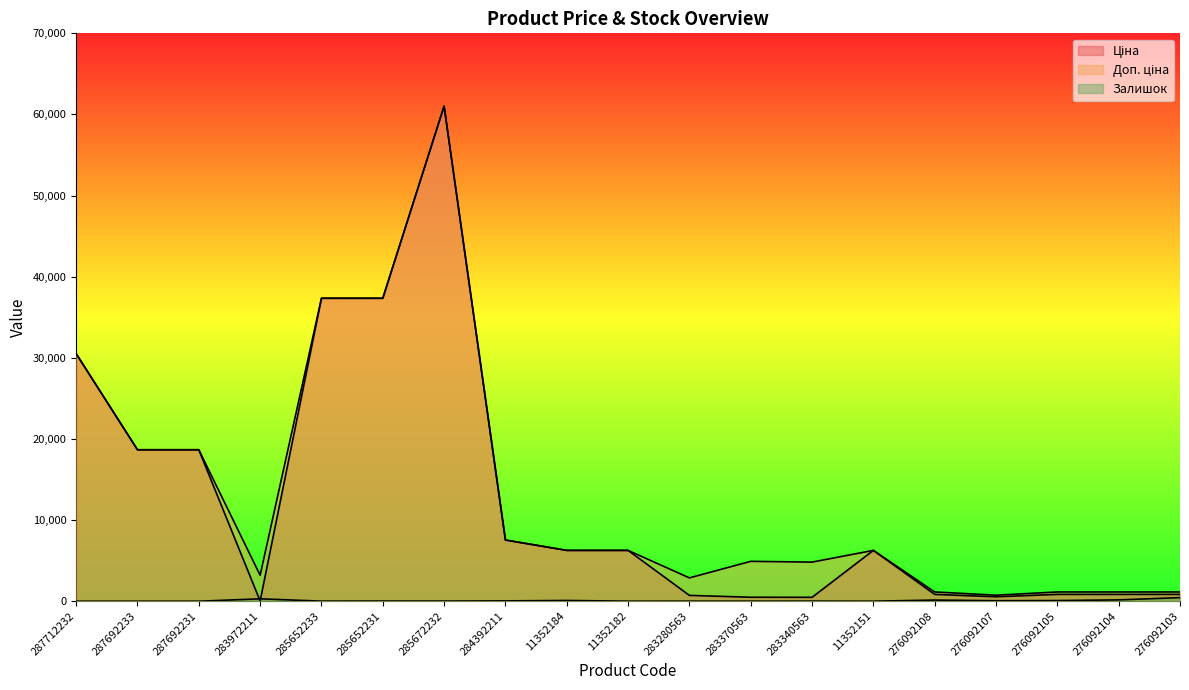

What is the label of the 6th point from the right?

11352151